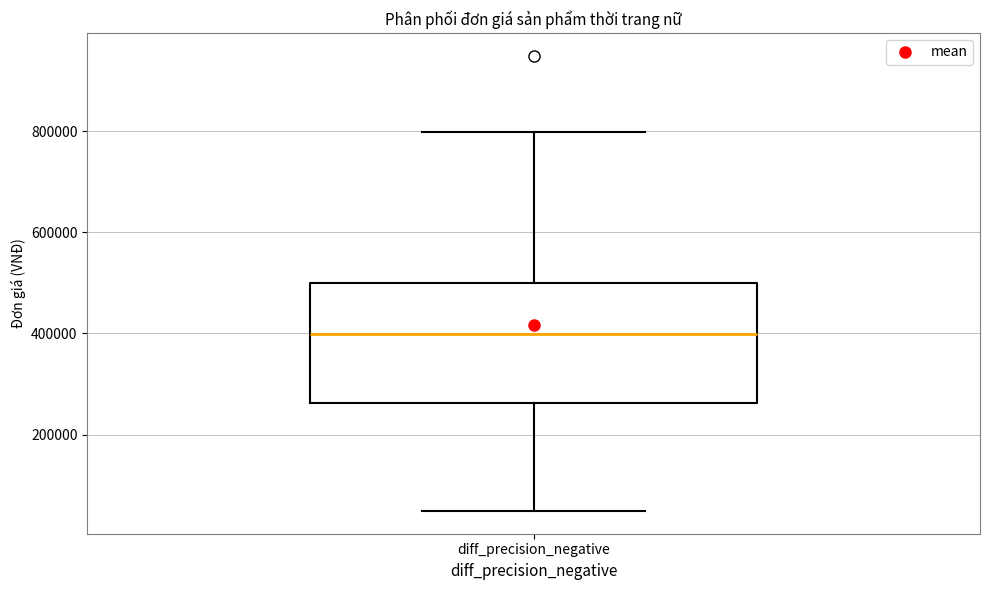

Where is the lower edge of the box for diff_precision_negative on the y-axis? The values are not printed on the chart, so give them approximately, as read against the axis.

260000